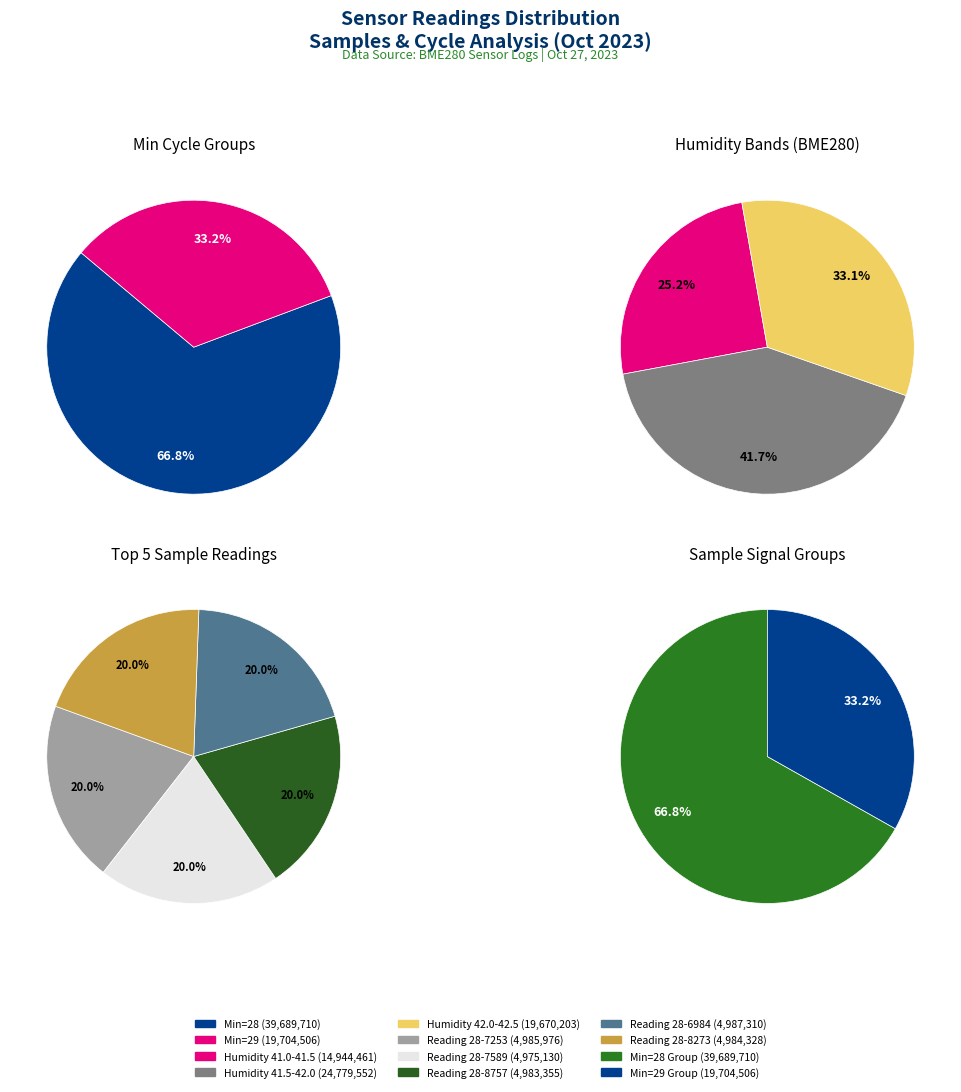

Is there any slice that represents more than half of the pie?

No